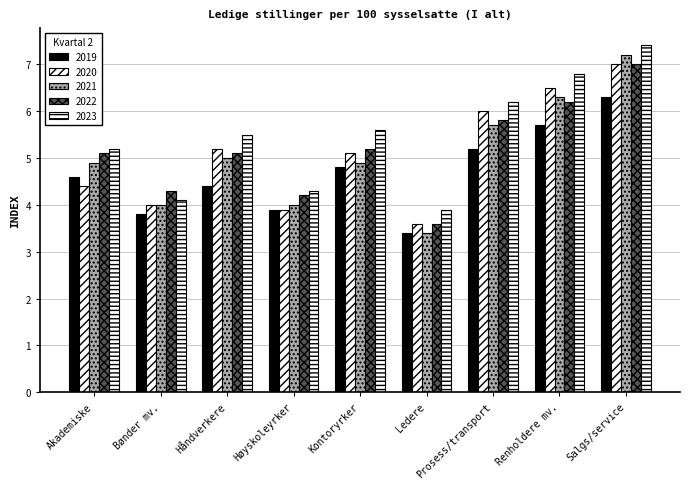

How many categories are shown in the chart?

9